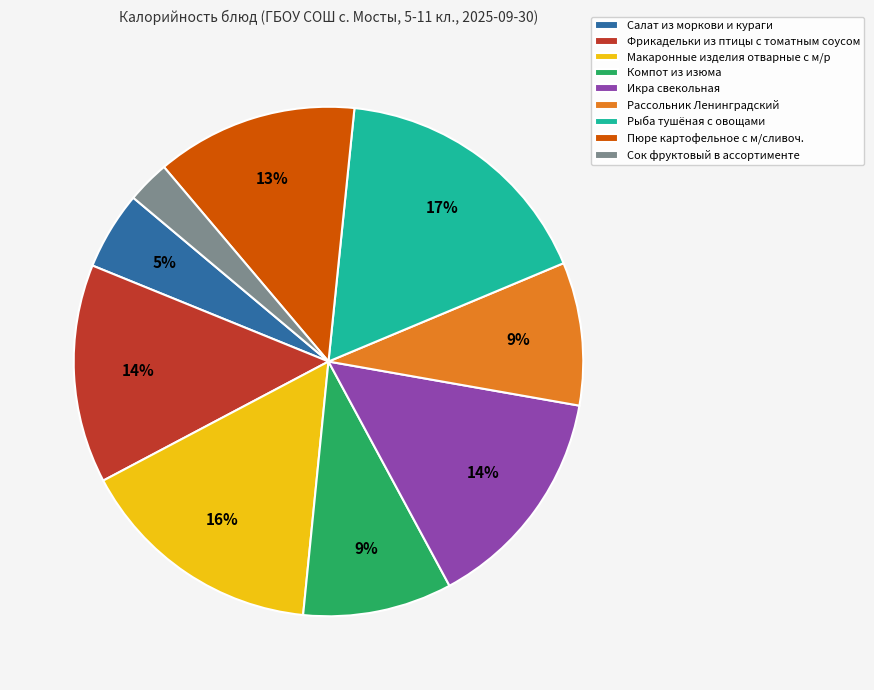

What percentage is the Салат из моркови и кураги slice, to the nearest percent?

5%